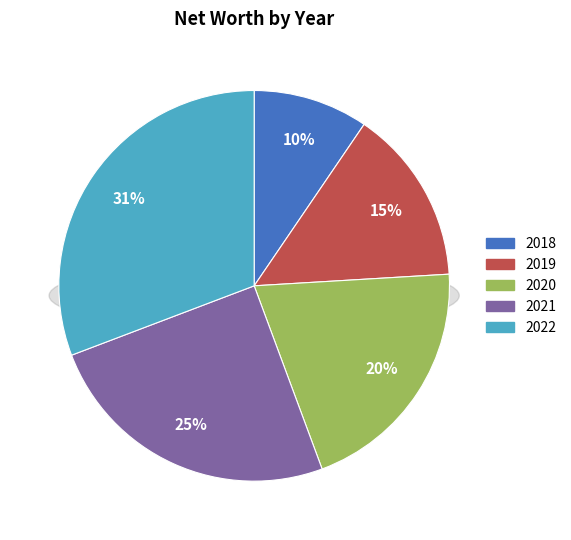

Does Book Value Per Share account for over 50% of the chart?

No